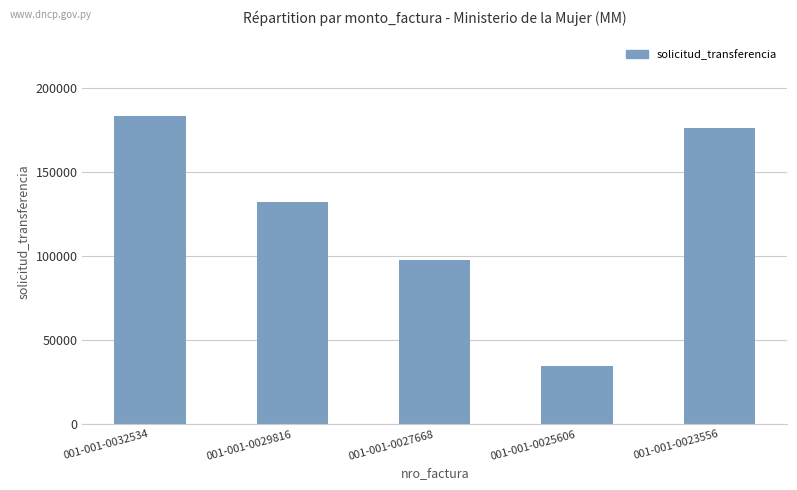

List the labels in order of value, smallest first.

001-001-0025606, 001-001-0027668, 001-001-0029816, 001-001-0023556, 001-001-0032534